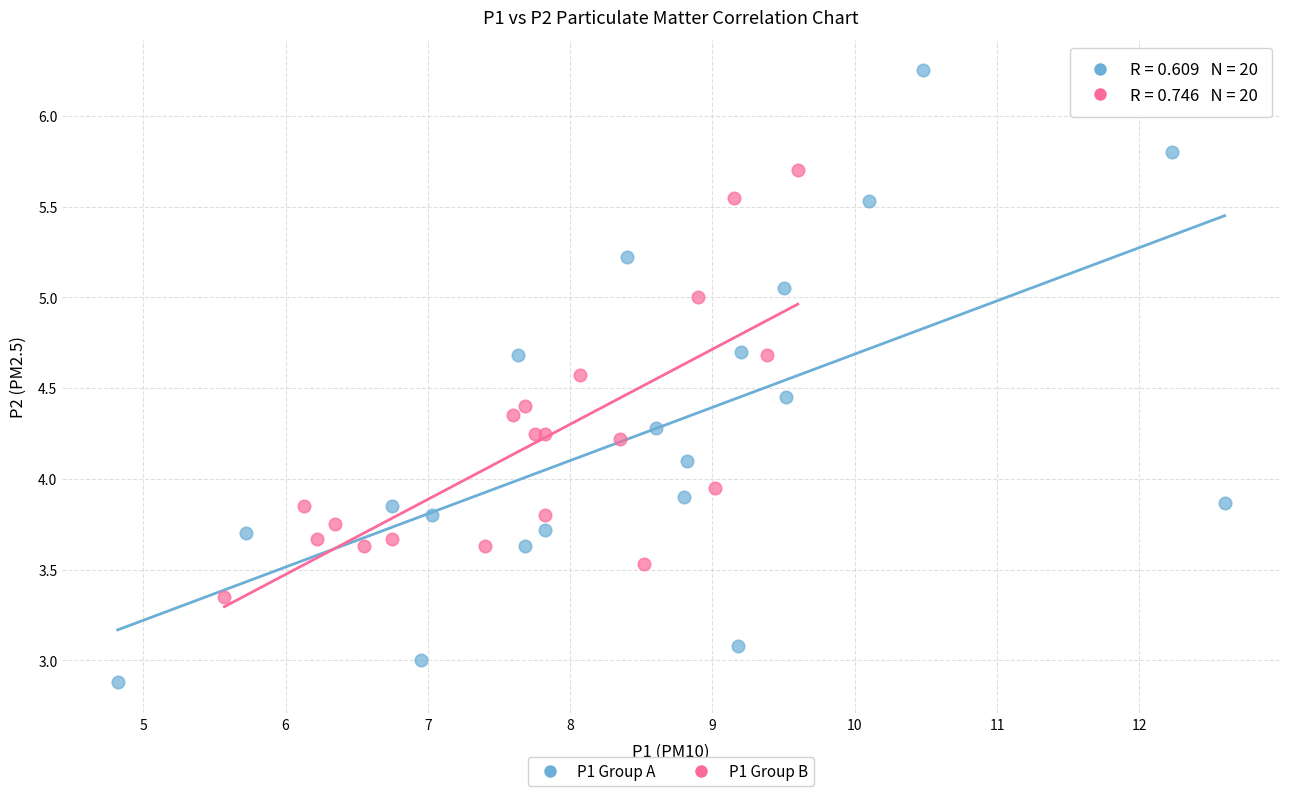

Which series reaches the maximum Y coordinate?

P1 Group A